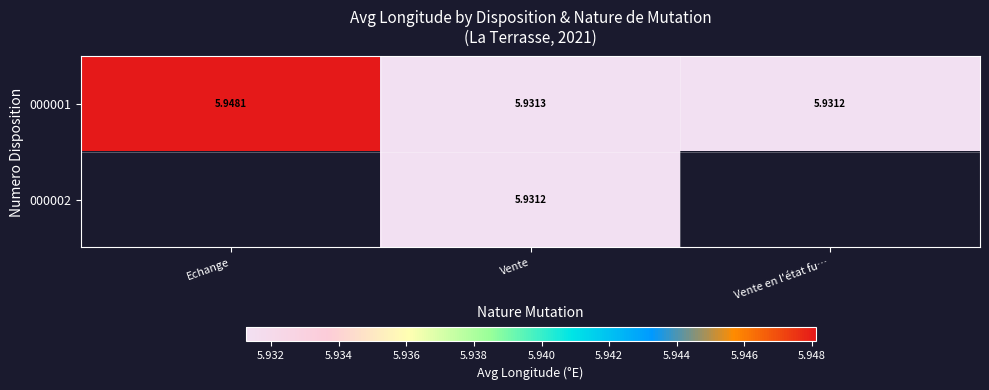

Count the number of categories in the chart.

3